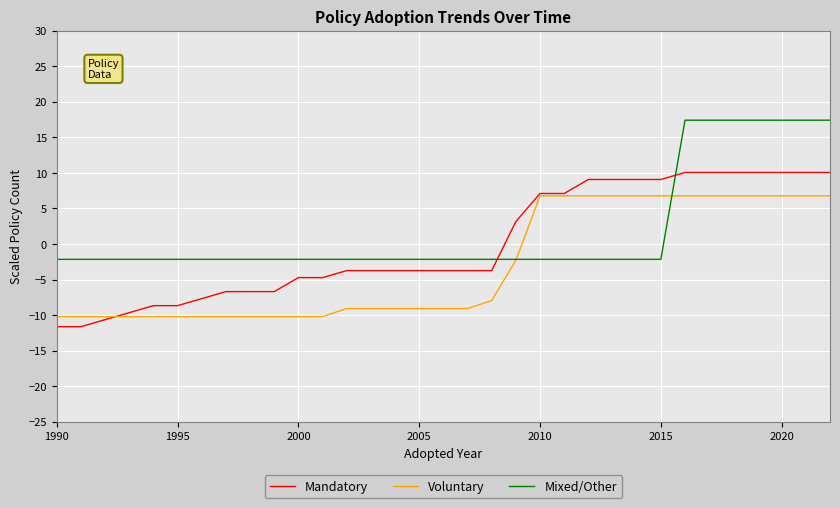

List the series in order of their peak value, lowest first.

Voluntary, Mandatory, Mixed/Other